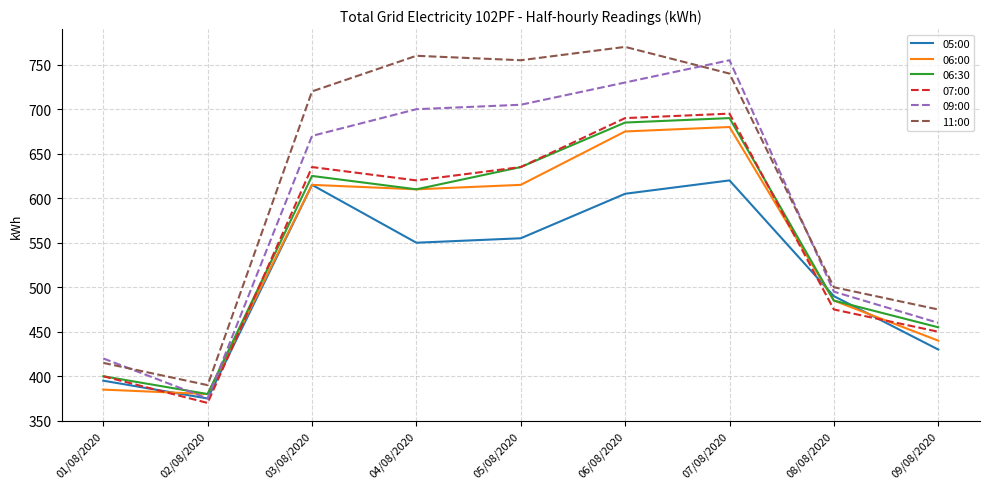

Reading left to right, what are all the values shown in this chart?

05:00: 395	375	615	550	555	605	620	490	430
06:00: 385	380	615	610	615	675	680	485	440
06:30: 400	380	625	610	635	685	690	485	455
07:00: 400	370	635	620	635	690	695	475	450
09:00: 420	375	670	700	705	730	755	495	460
11:00: 415	390	720	760	755	770	740	500	475